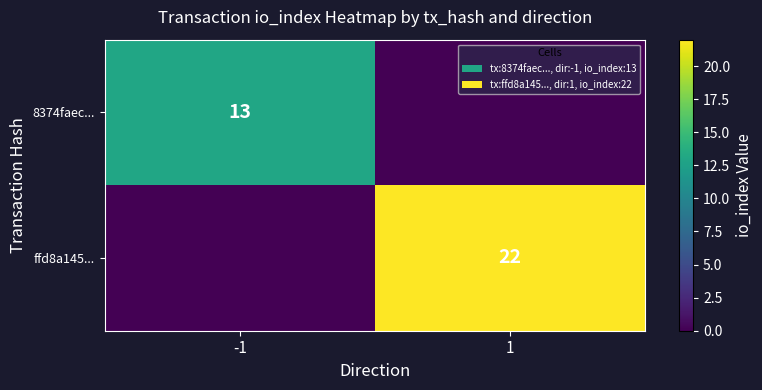

What is the total value across all series at -1?

13